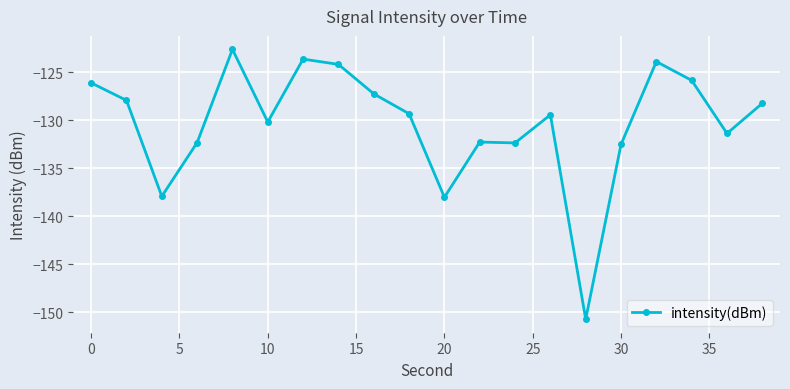

What is the difference between the second highest and minimum values?

27.1